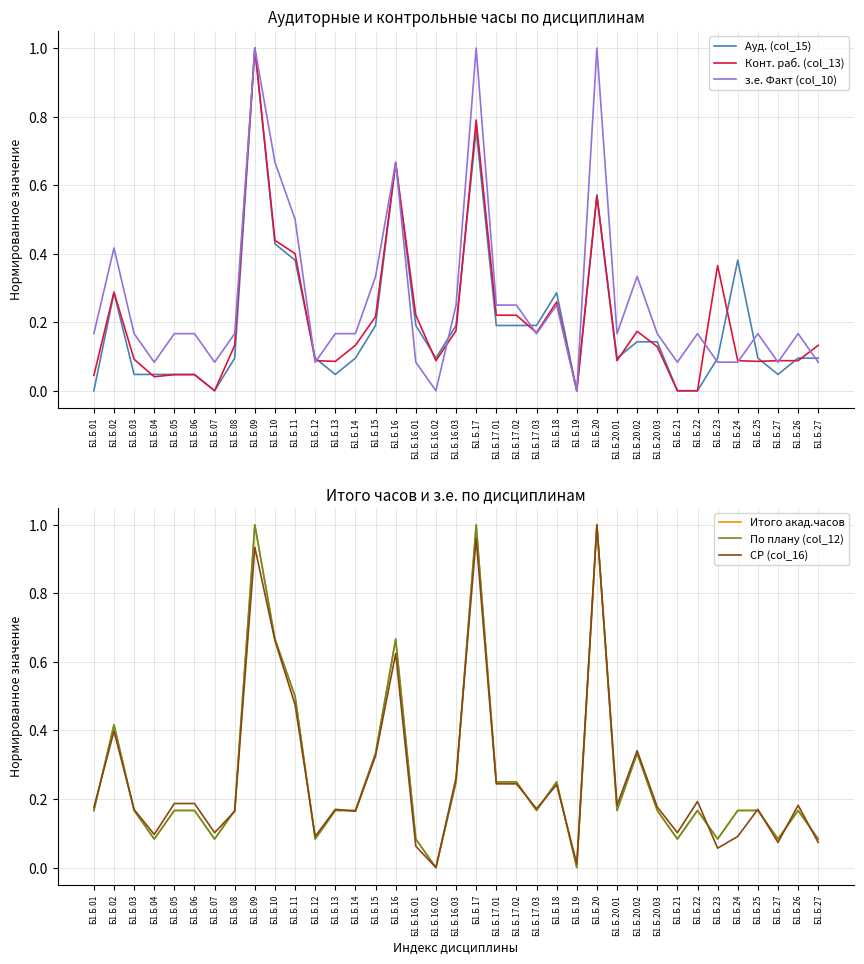

True or false: з.е. Факт (col_10) and По плану (col_12) cross at least once.

False